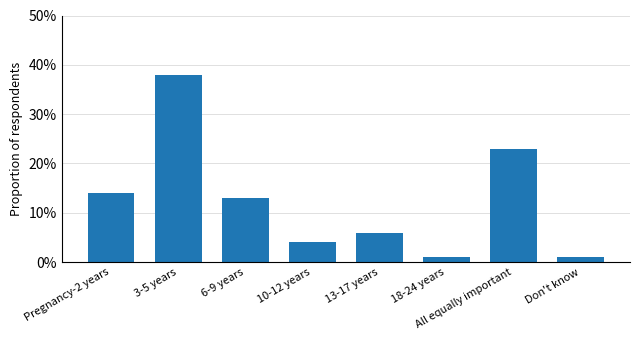

What is the difference between the second highest and minimum values?

0.2